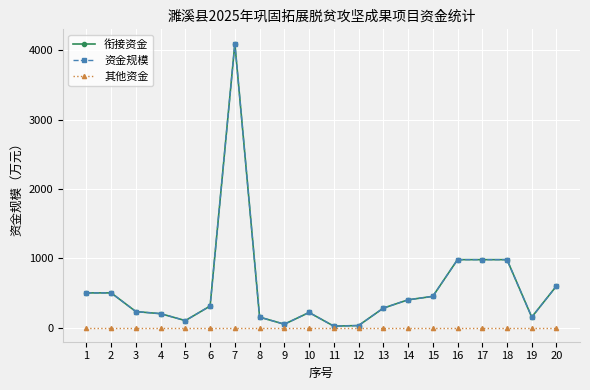

Is this an area chart (filled region under the line)?

No